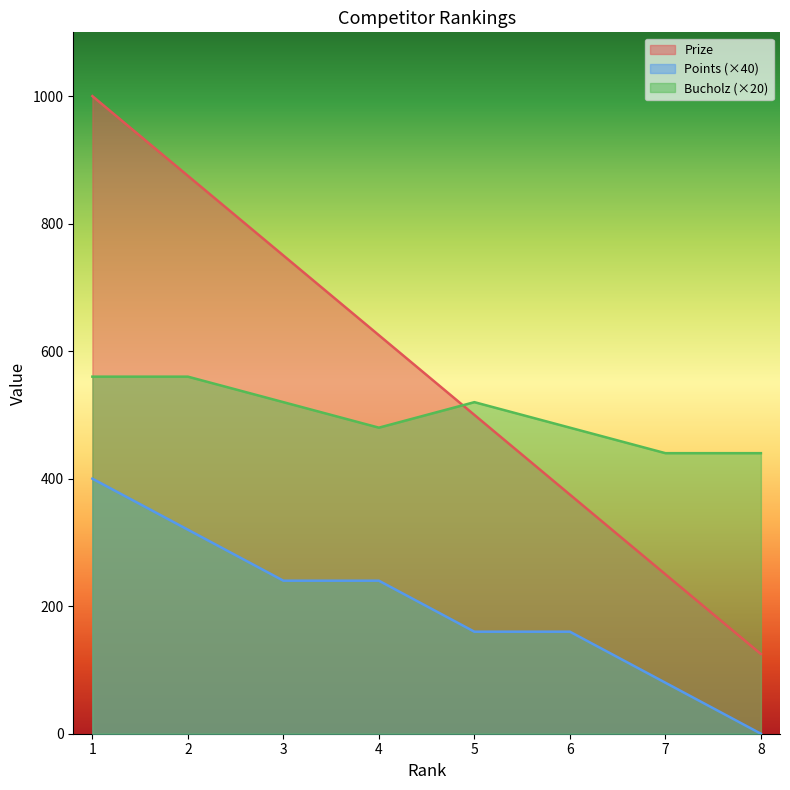

Reading left to right, list all the values displayed in this chart.

Prize: 1000	875	750	625	500	375	250	125
Points: 400	320	240	240	160	160	80	0
Bucholz: 560	560	520	480	520	480	440	440